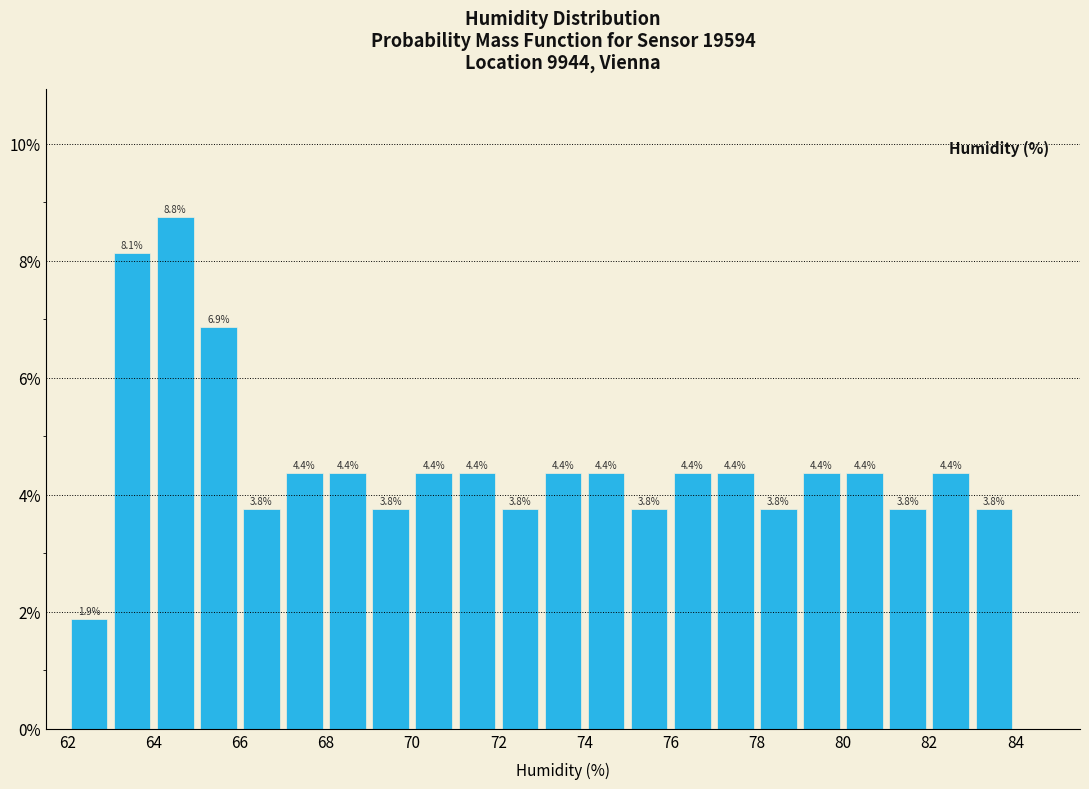

Reading left to right, transcribe this chart: for each bar, give the range it covers on the x-axis and its height.

62 to 63: 1.9
63 to 64: 8.1
64 to 65: 8.8
65 to 66: 6.9
66 to 67: 3.8
67 to 68: 4.4
68 to 69: 4.4
69 to 70: 3.8
70 to 71: 4.4
71 to 72: 4.4
72 to 73: 3.8
73 to 74: 4.4
74 to 75: 4.4
75 to 76: 3.8
76 to 77: 4.4
77 to 78: 4.4
78 to 79: 3.8
79 to 80: 4.4
80 to 81: 4.4
81 to 82: 3.8
82 to 83: 4.4
83 to 84: 3.8